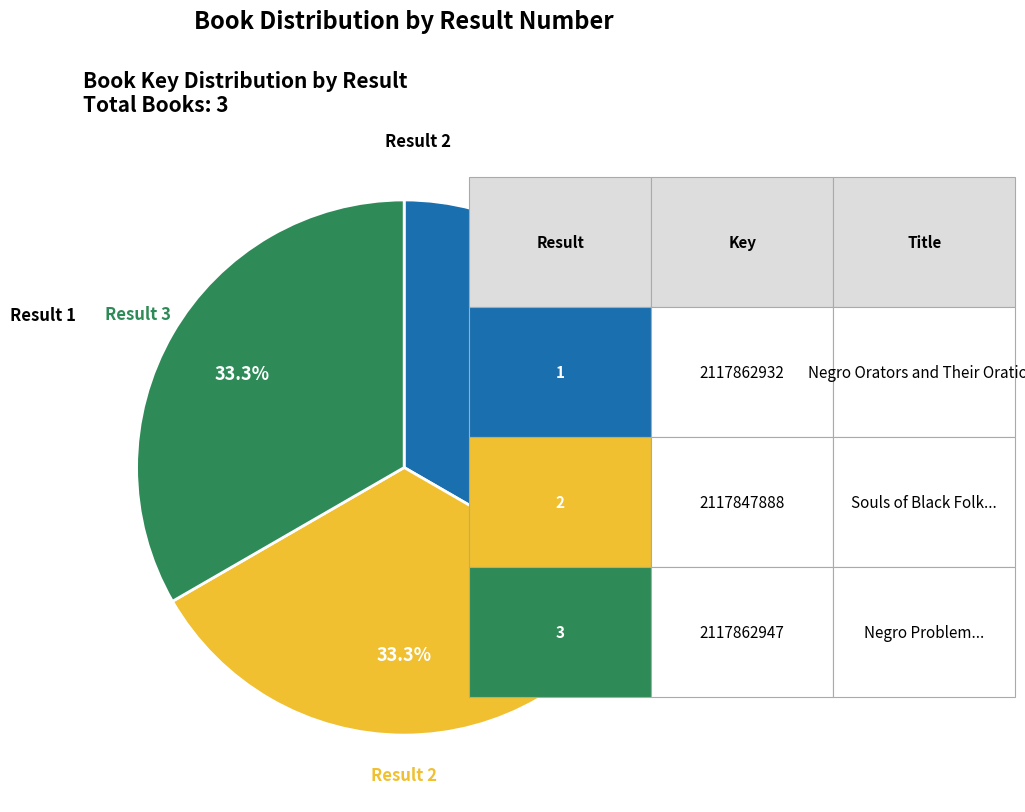

Is there any slice that represents more than half of the pie?

No